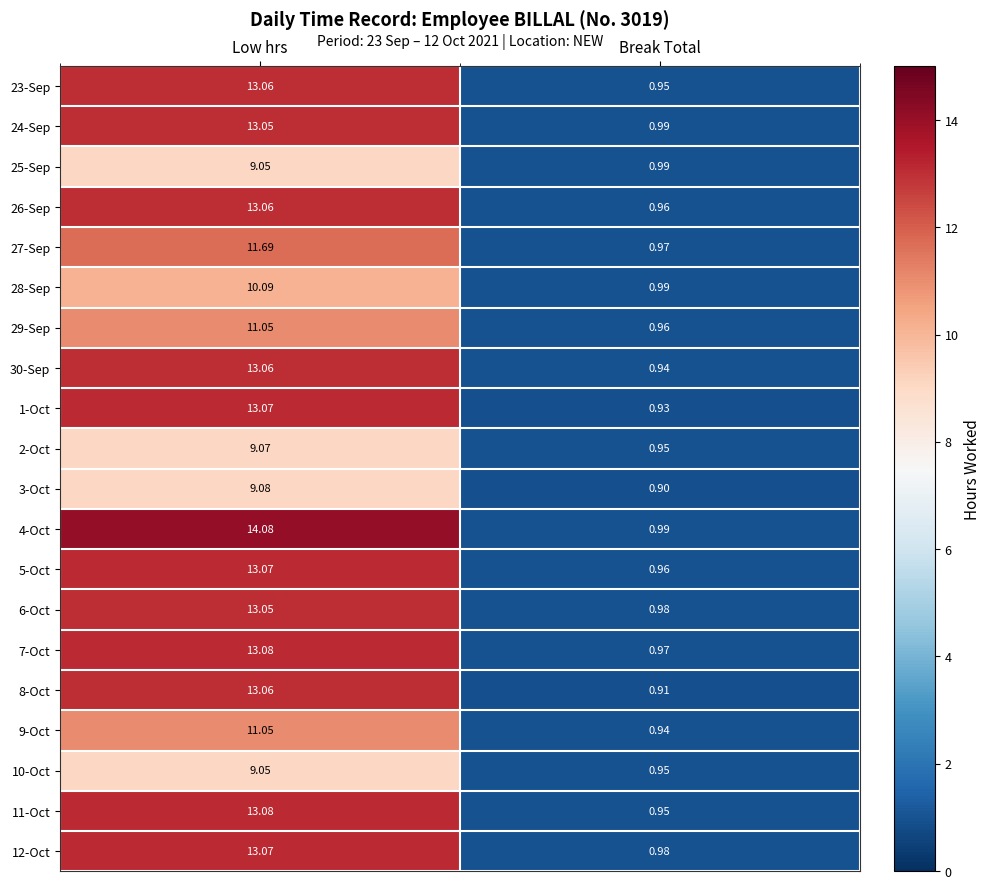

At which category is the sum across all series the highest?

Low hrs